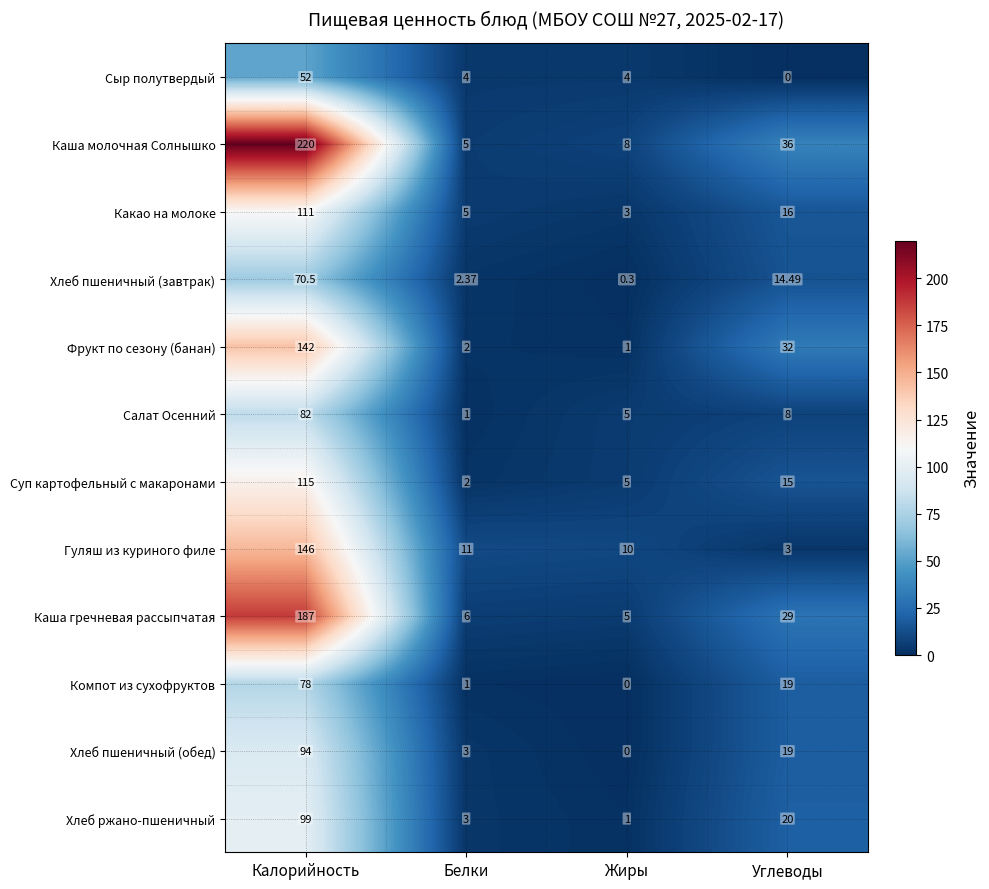

At how many categories does at least one series exceed 102?

1